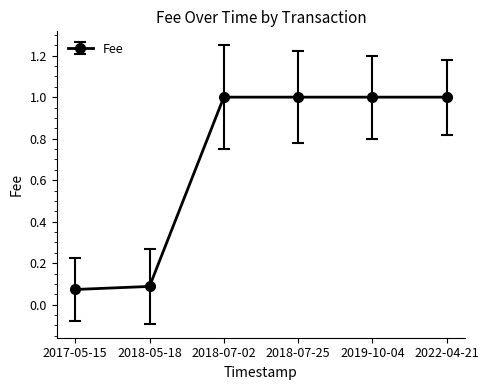

Does the chart display data point markers on the line(s)?

Yes